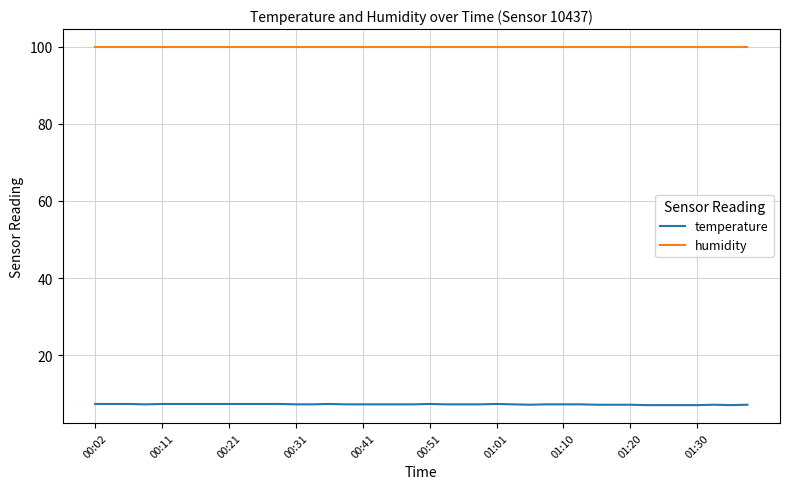

What is the sum of all humidity values?

3996.0